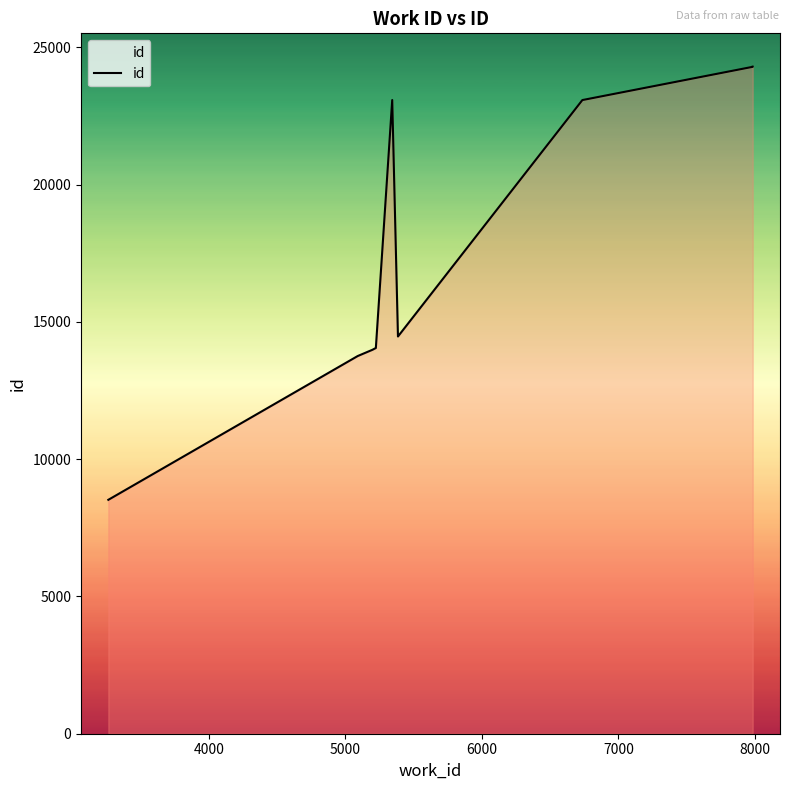

How many interior local peaks (higher than both neighbors) does the data have?

1